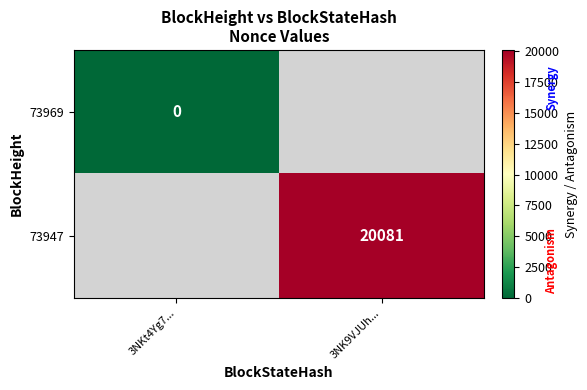

True or false: 73947 has a value of 6645 at 3NK9VJUh....

False